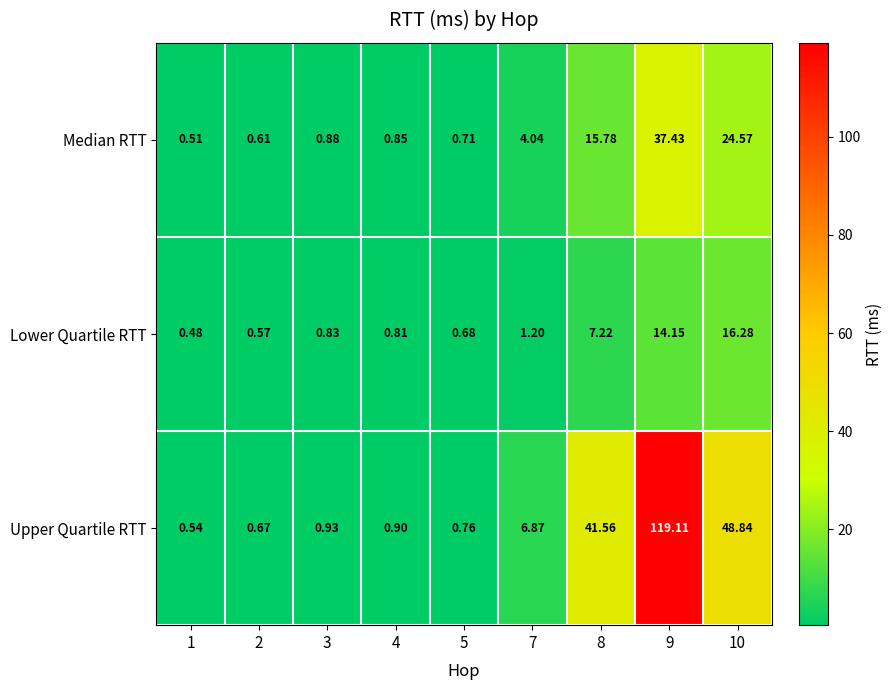

Which series has the largest total across all categories?

Upper Quartile RTT